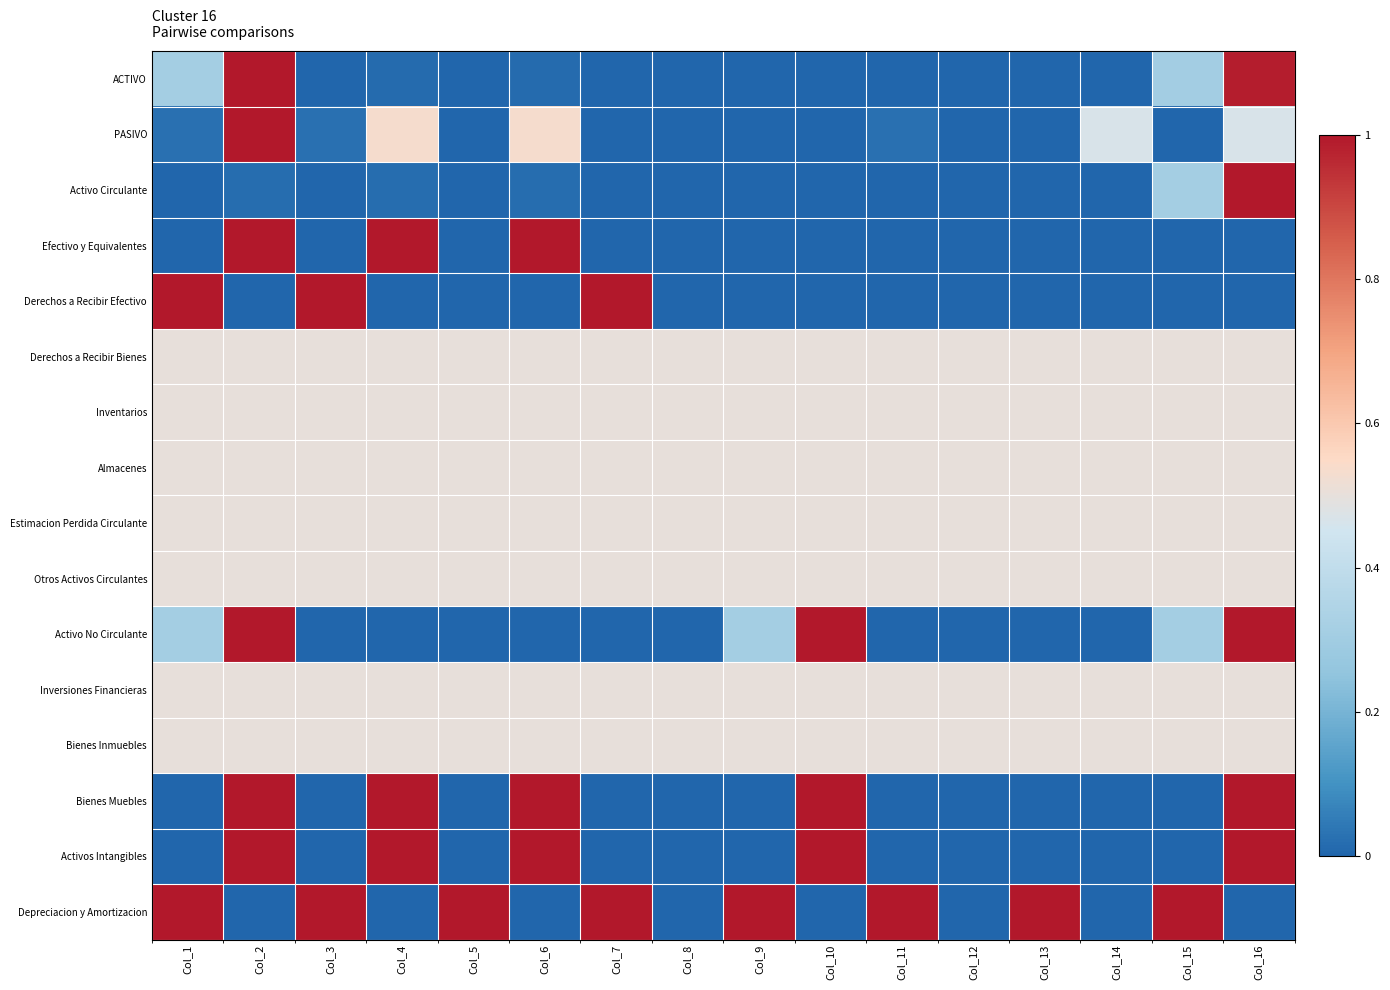

List the series in order of their peak value, highest first.

ACTIVO, PASIVO, Activo Circulante, Efectivo y Equivalentes, Derechos a Recibir Efectivo, Activo No Circulante, Bienes Muebles, Activos Intangibles, Depreciacion y Amortizacion, Derechos a Recibir Bienes, Inventarios, Almacenes, Estimacion Perdida Circulante, Otros Activos Circulantes, Inversiones Financieras, Bienes Inmuebles